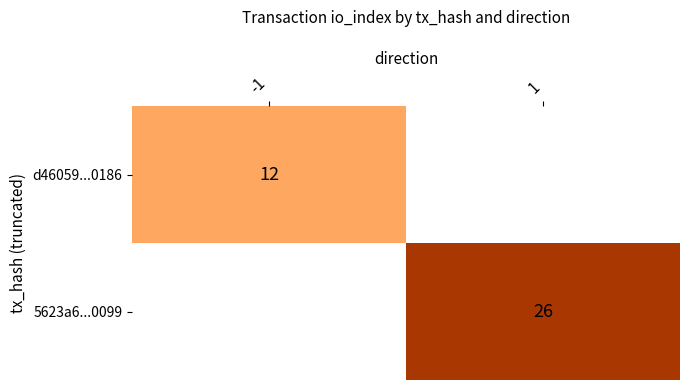

Is it true that d46059...0186 equals 7 at -1?

False